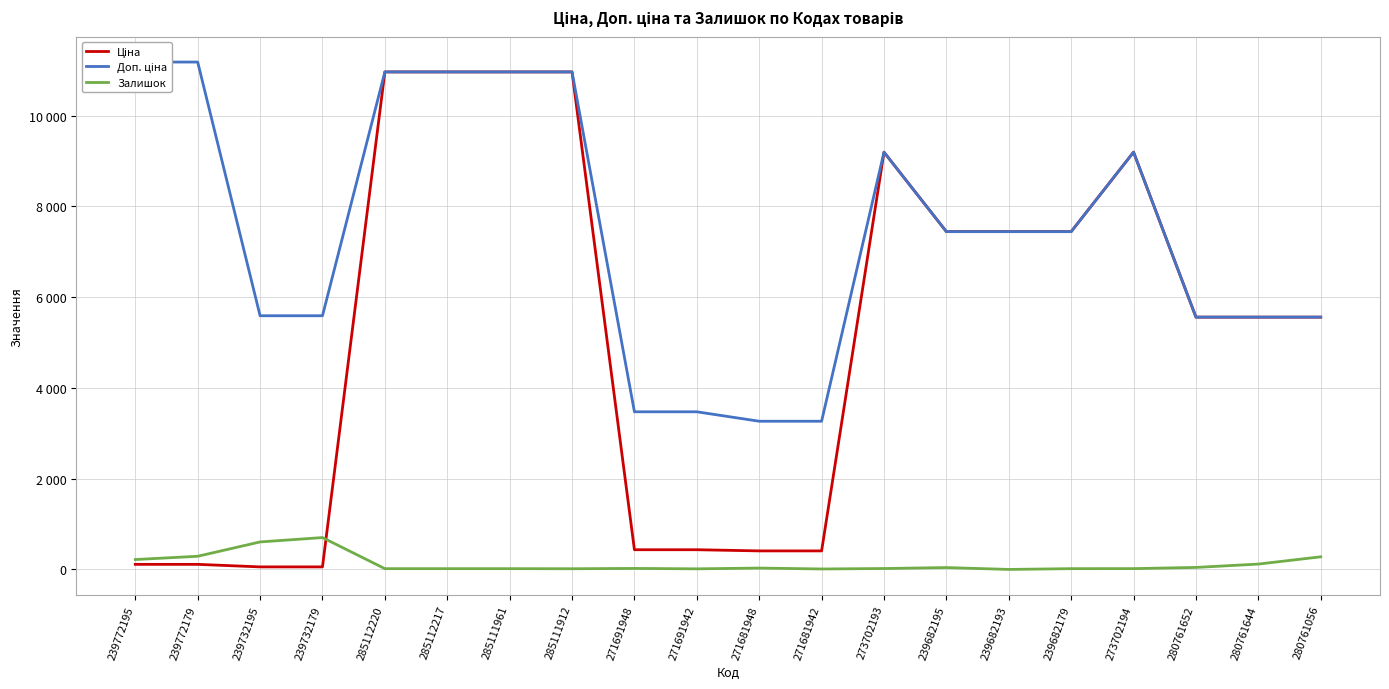

How many intersections are there between Ціна and Залишок?

1